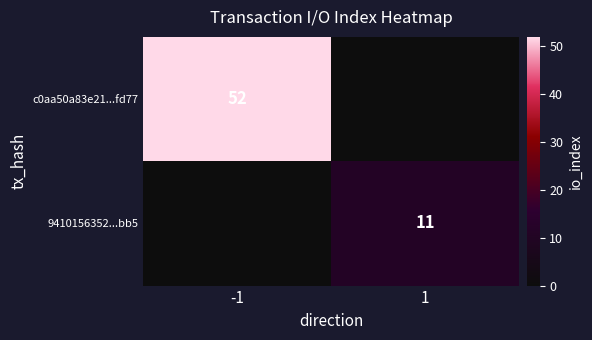

True or false: 9410156352...bb5 has a value of 19 at 1.

False